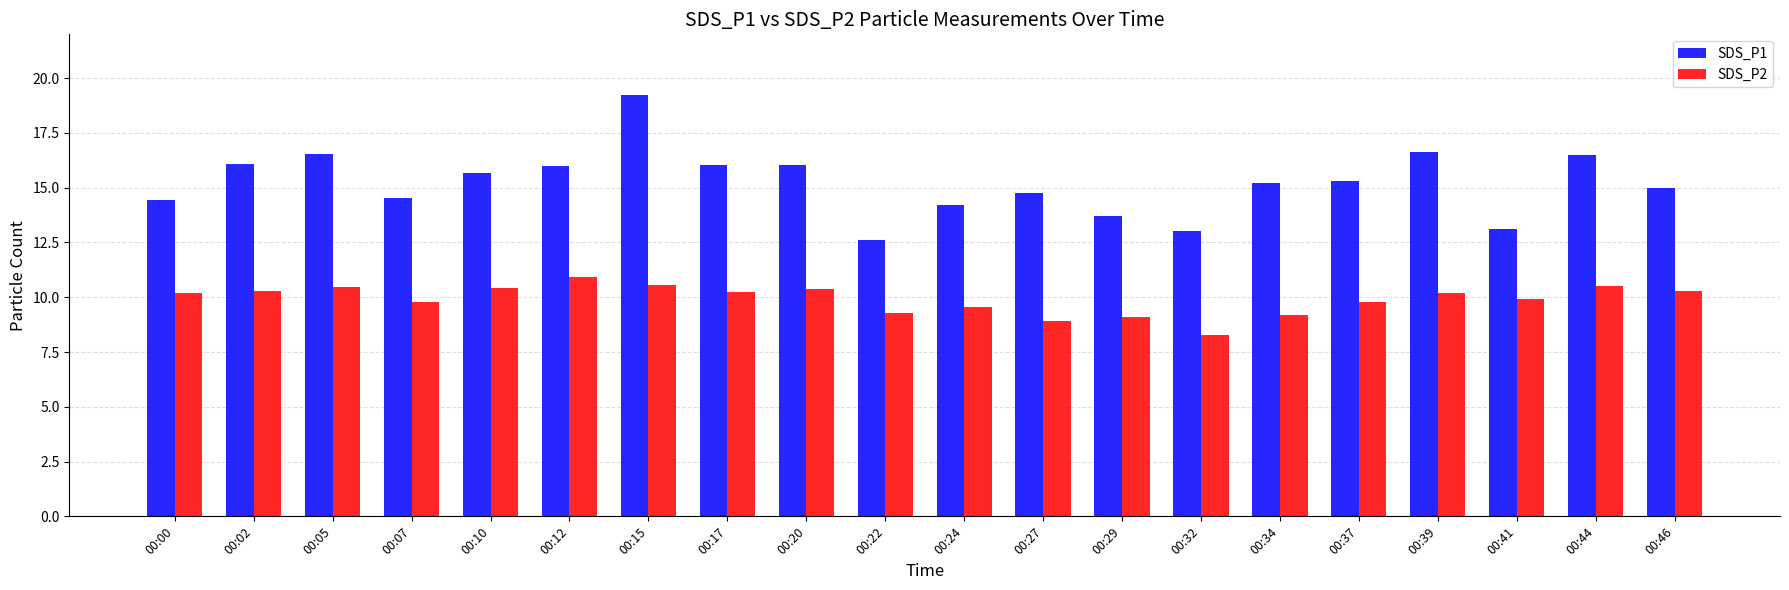

Which series has the largest range (max minus min)?

SDS_P1